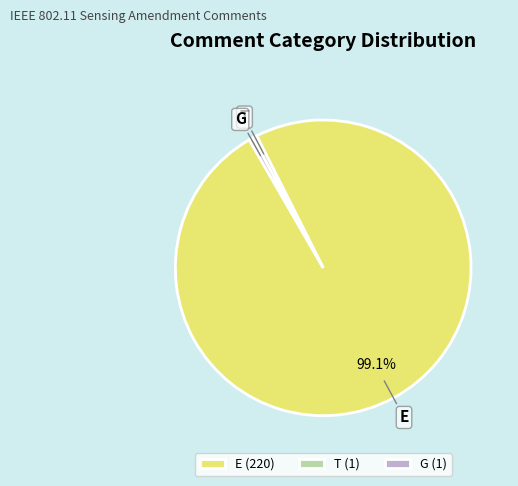

What is the majority slice?

E